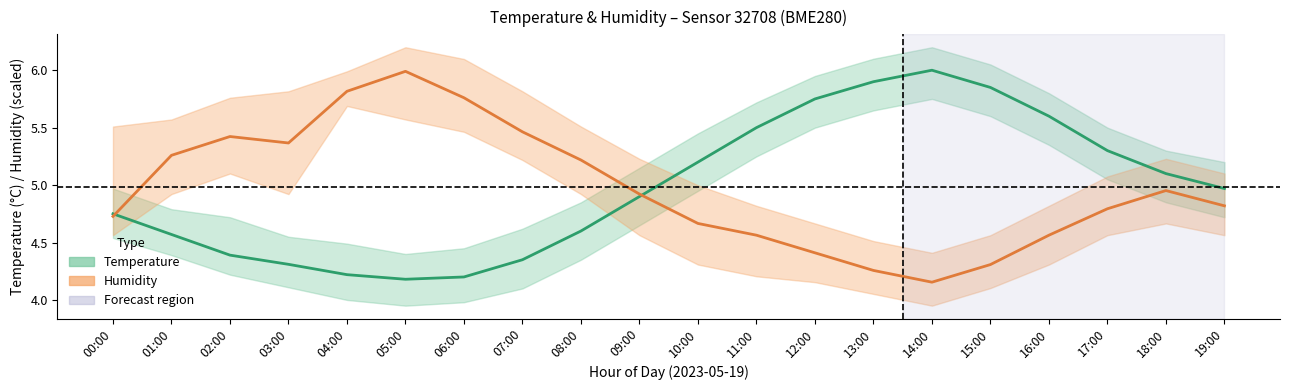

Read the Humidity (mid) value at 01:00.

5.3